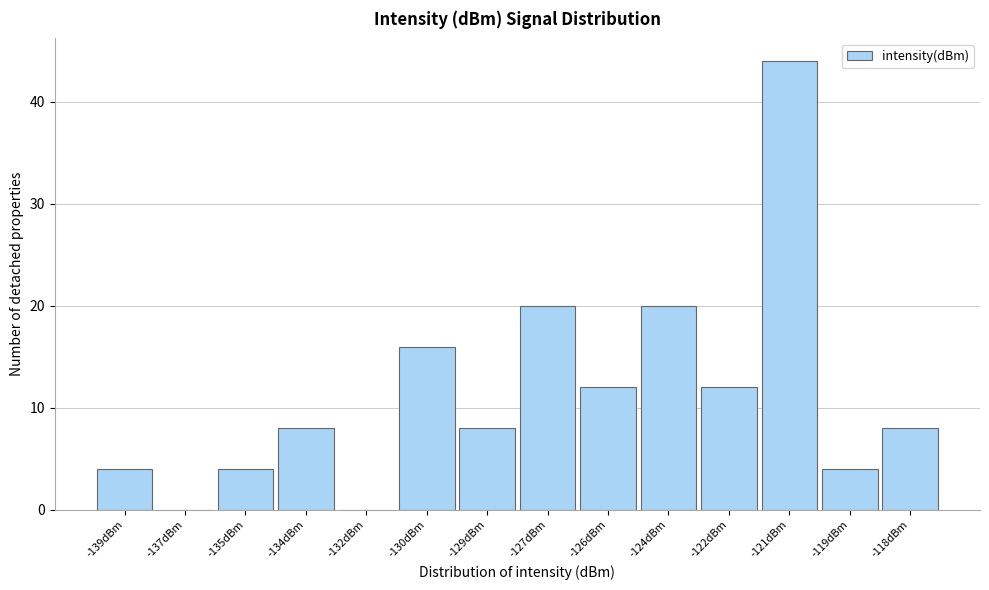

Reading right to left, transcribe all the data shown in this chart.

-118dBm=8	-119dBm=4	-121dBm=44	-122dBm=12	-124dBm=20	-126dBm=12	-127dBm=20	-129dBm=8	-130dBm=16	-132dBm=0	-134dBm=8	-135dBm=4	-137dBm=0	-139dBm=4